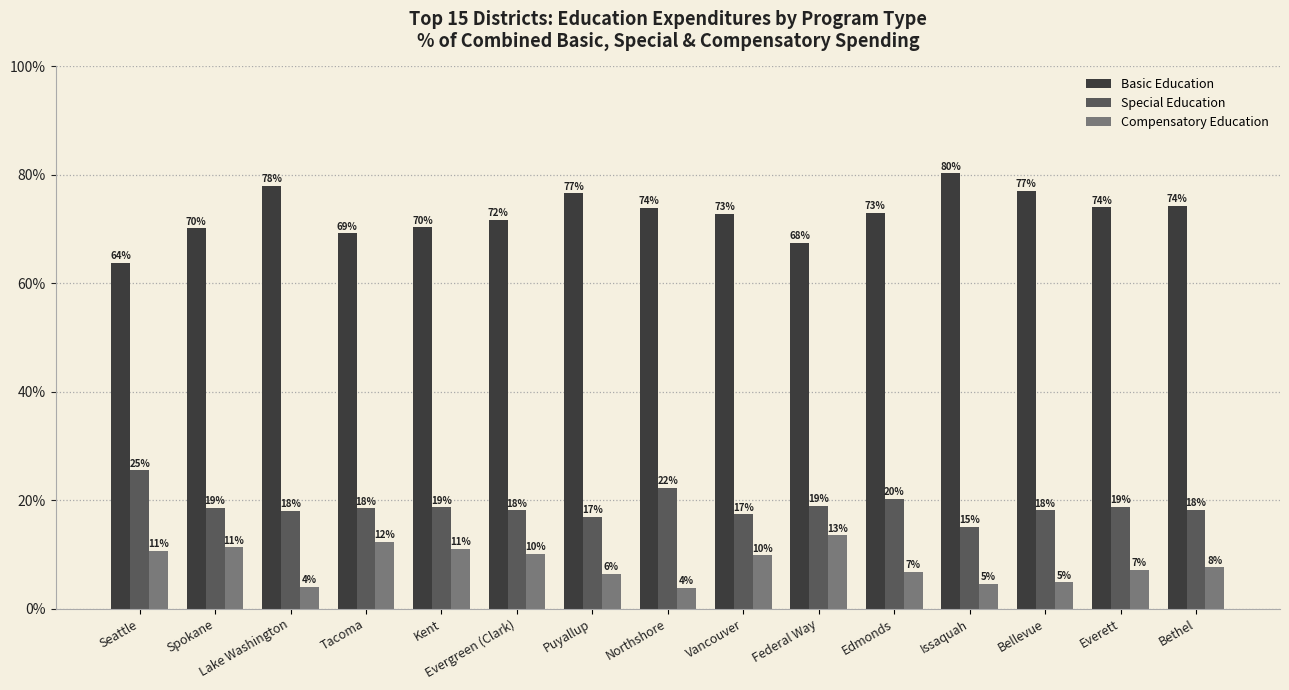

Which series changed the most between Kent and Bellevue?

Basic Education